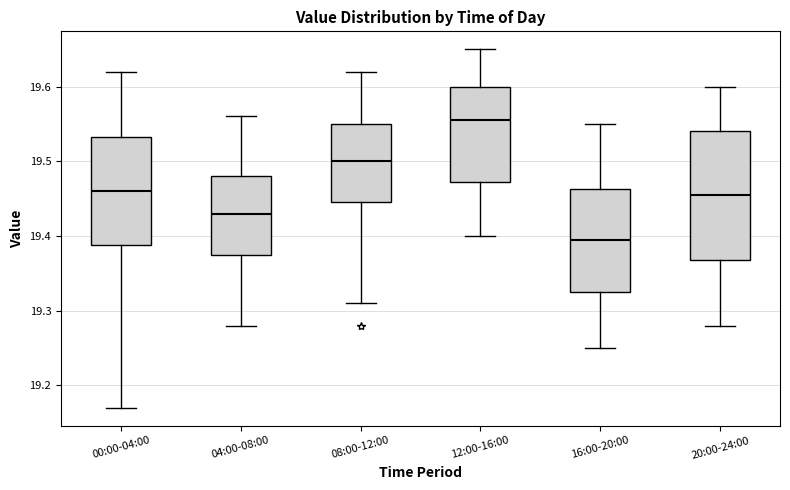

Reading left to right, read every box against the y-axis: the position of its median line, the range the box covers, and the ends of its whiskers. The values are not printed on the chart, so give them approximately, as read against the axis.

00:00-04:00: median 19.46, box 19.39 to 19.53, whiskers 19.17 to 19.62
04:00-08:00: median 19.43, box 19.38 to 19.48, whiskers 19.28 to 19.56
08:00-12:00: median 19.50, box 19.45 to 19.55, whiskers 19.31 to 19.62
12:00-16:00: median 19.56, box 19.47 to 19.60, whiskers 19.40 to 19.65
16:00-20:00: median 19.40, box 19.33 to 19.46, whiskers 19.25 to 19.55
20:00-24:00: median 19.46, box 19.37 to 19.54, whiskers 19.28 to 19.60